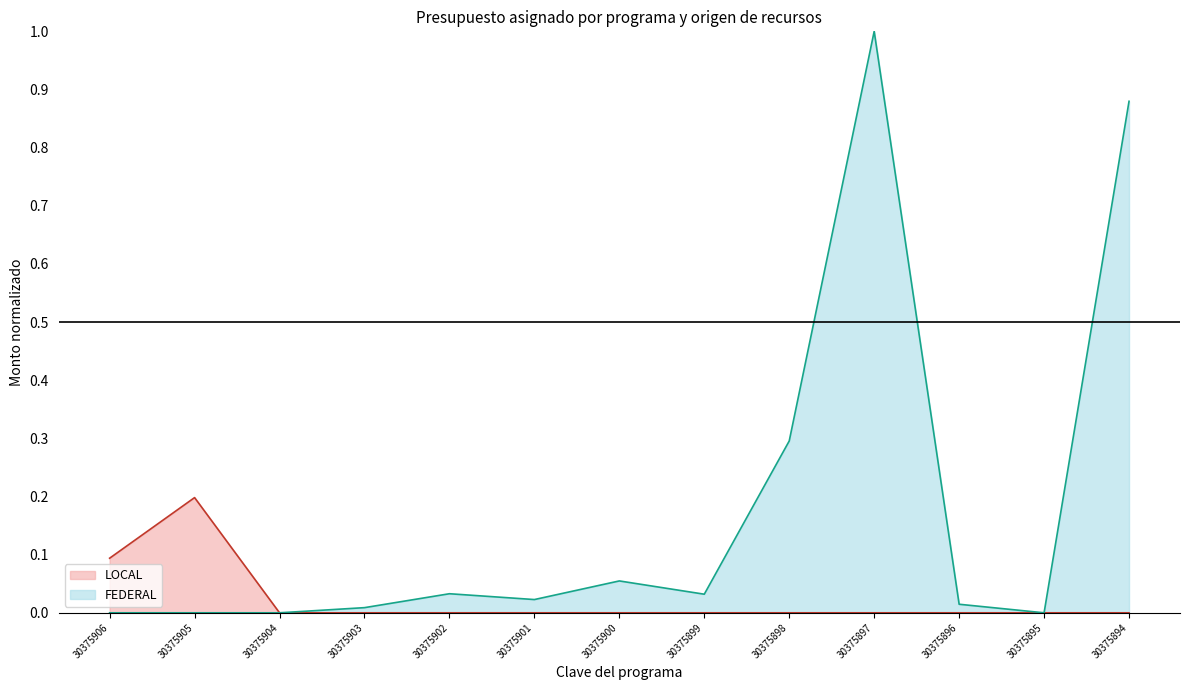

Rank the series by their average value, from highest to lowest.

FEDERAL, LOCAL